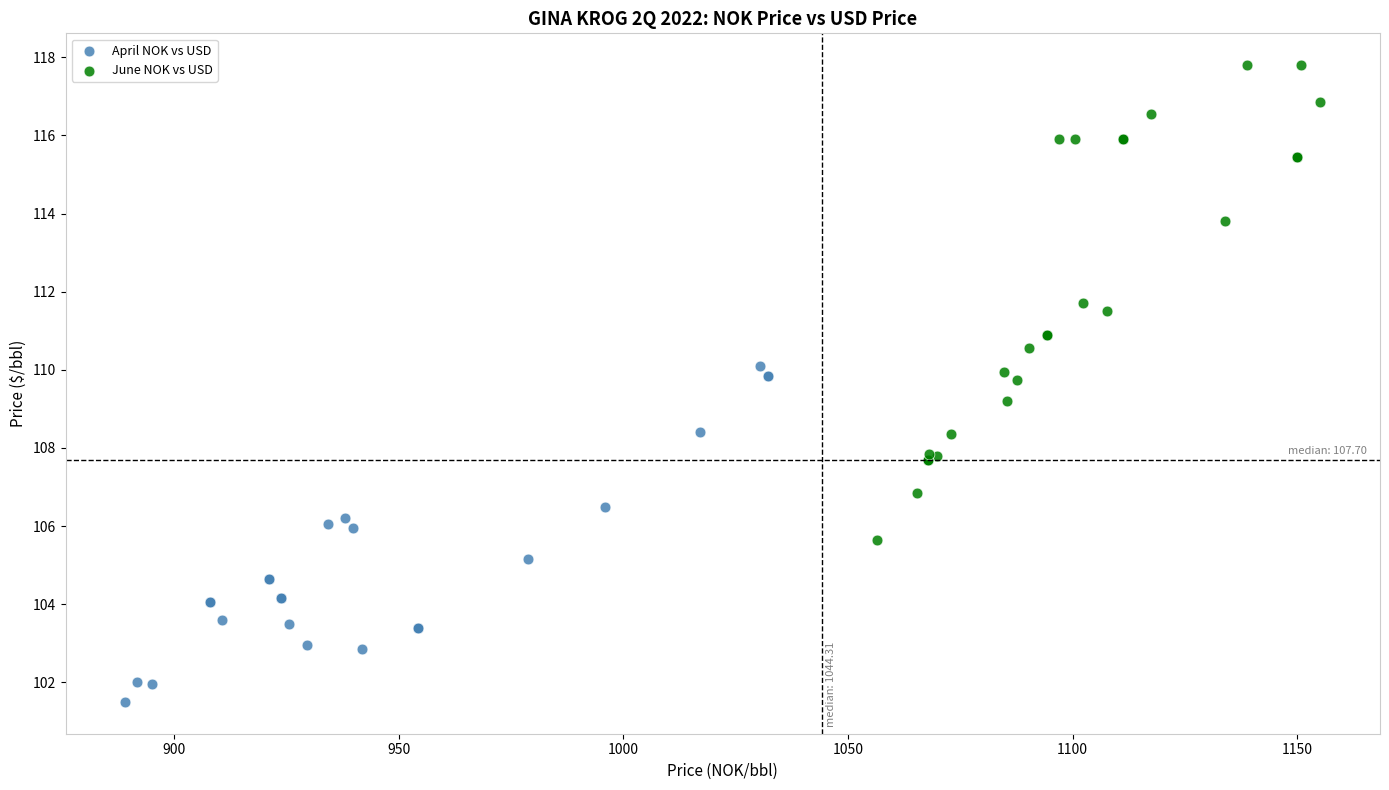

Which series reaches the maximum Y coordinate?

June NOK vs USD